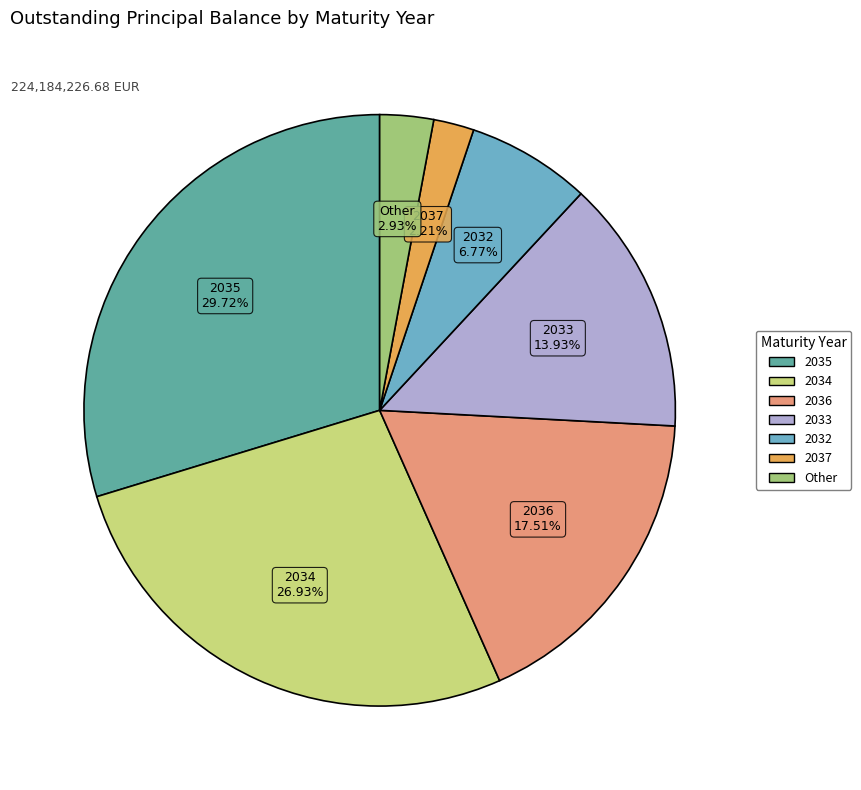

Does any single category account for the majority?

No